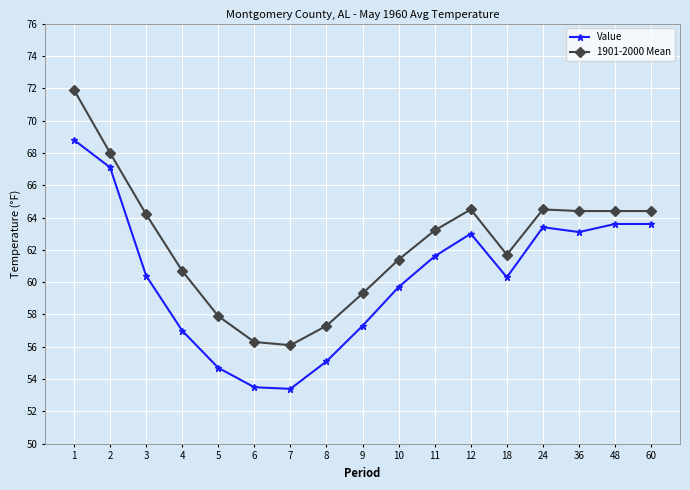

Where is the first local maximum for 1901-2000 Mean?

12